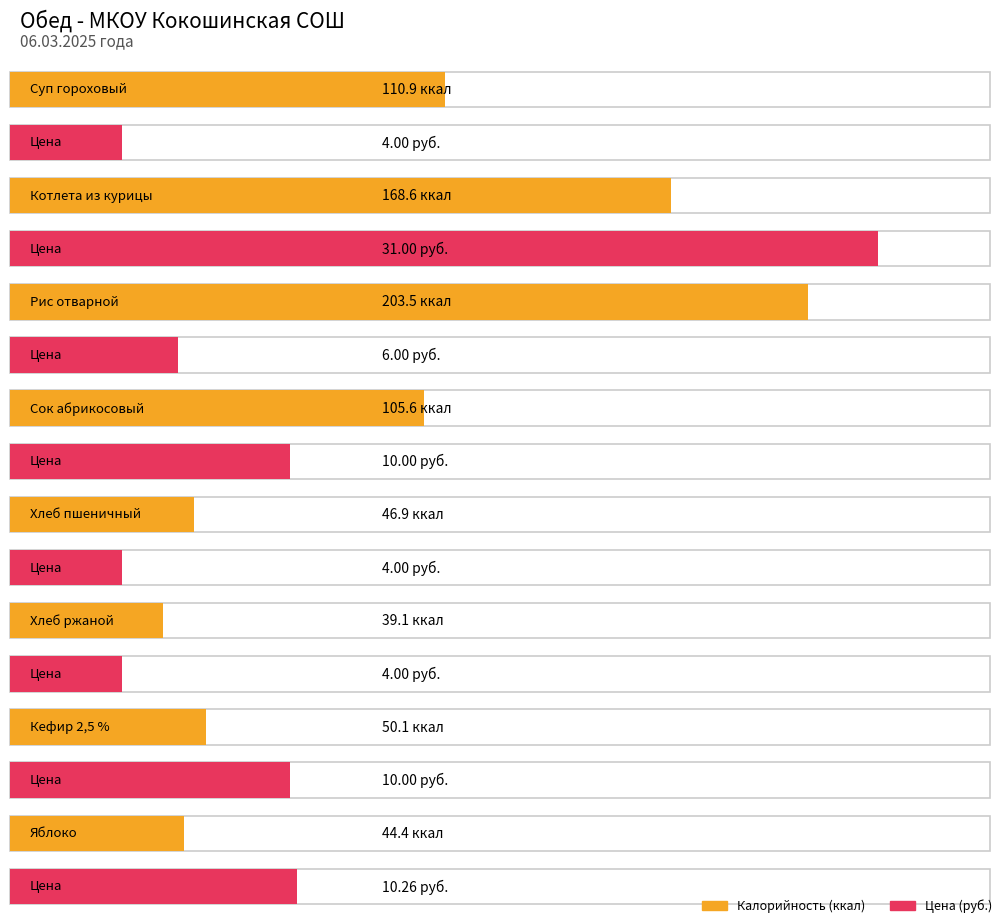

At which label is Цена closest to 17?

Яблоко